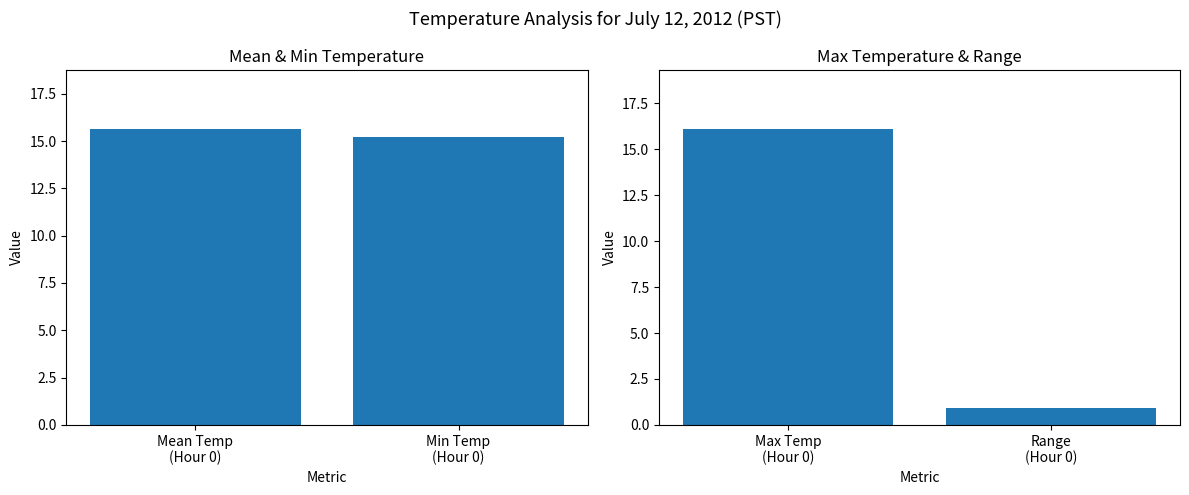

True or false: the data shows 25.4 at Max Temp (Hour 0).

False